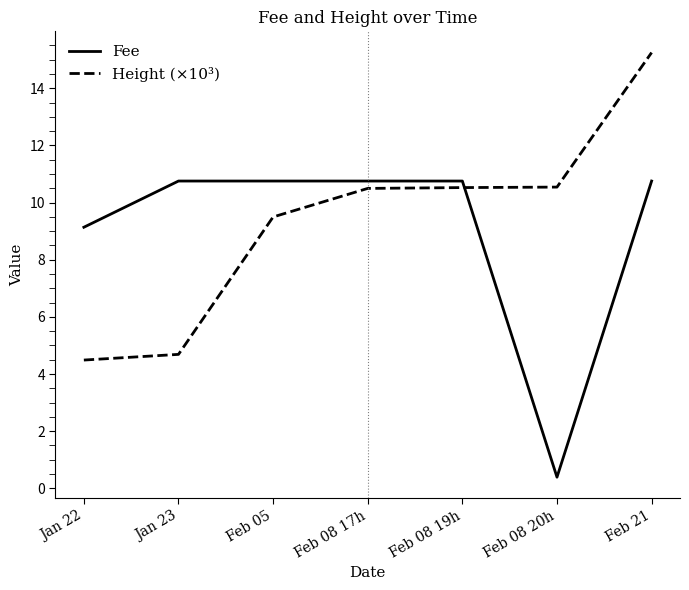

Rank the series by their average value, from highest to lowest.

Height (×10³), Fee